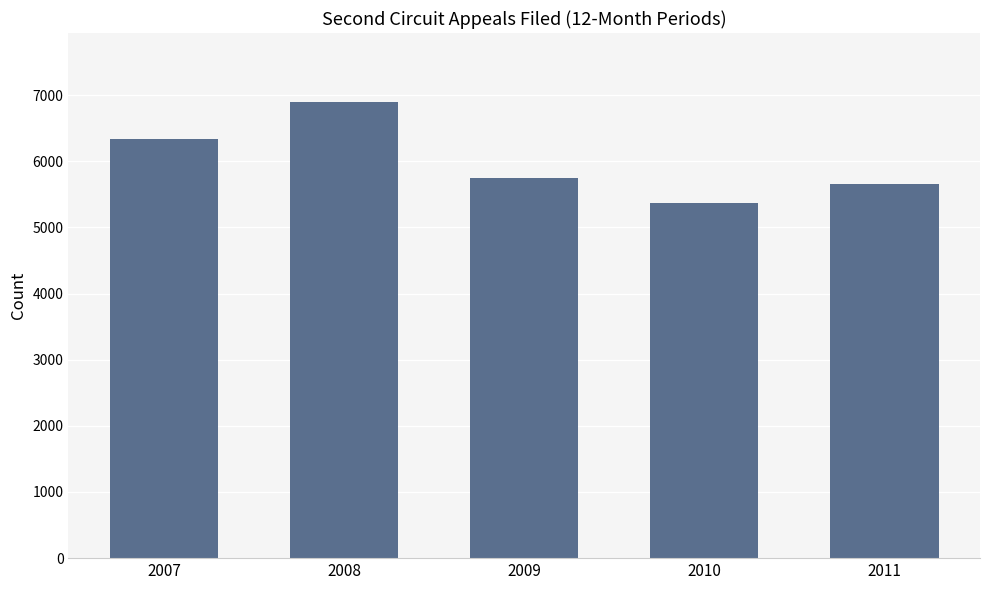

Reading left to right, extract all data points from this chart.

2007=6334	2008=6904	2009=5747	2010=5371	2011=5661